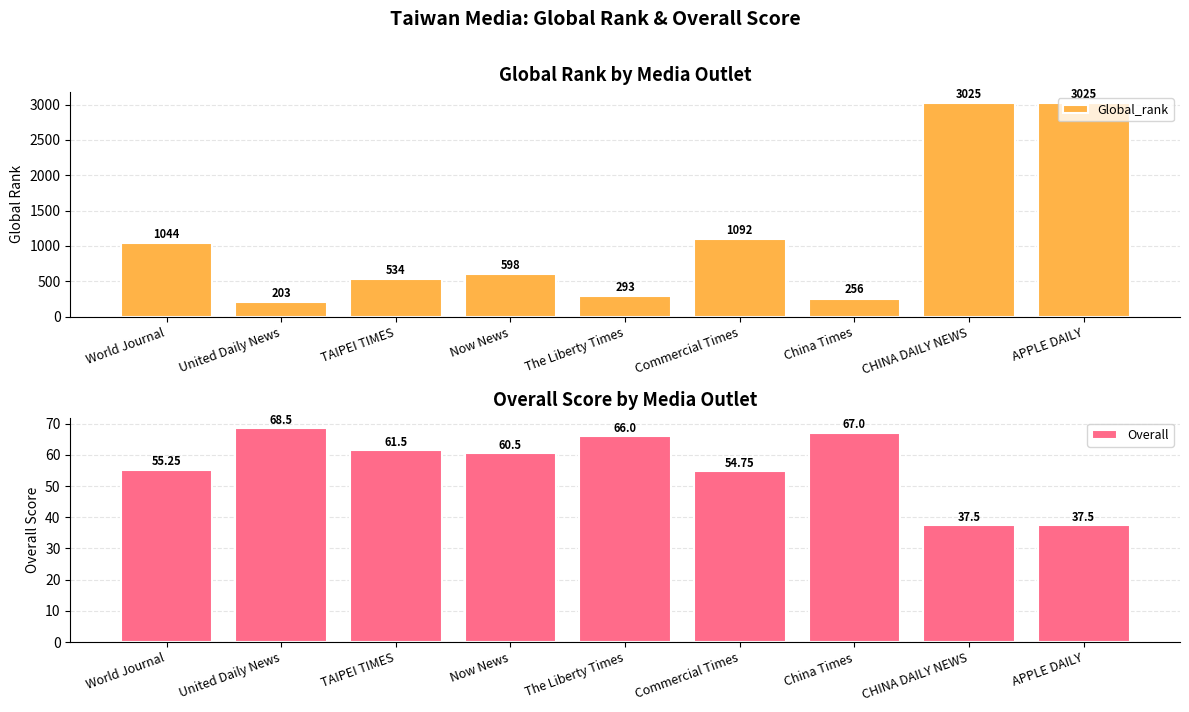

What position from the left is Now News?

4